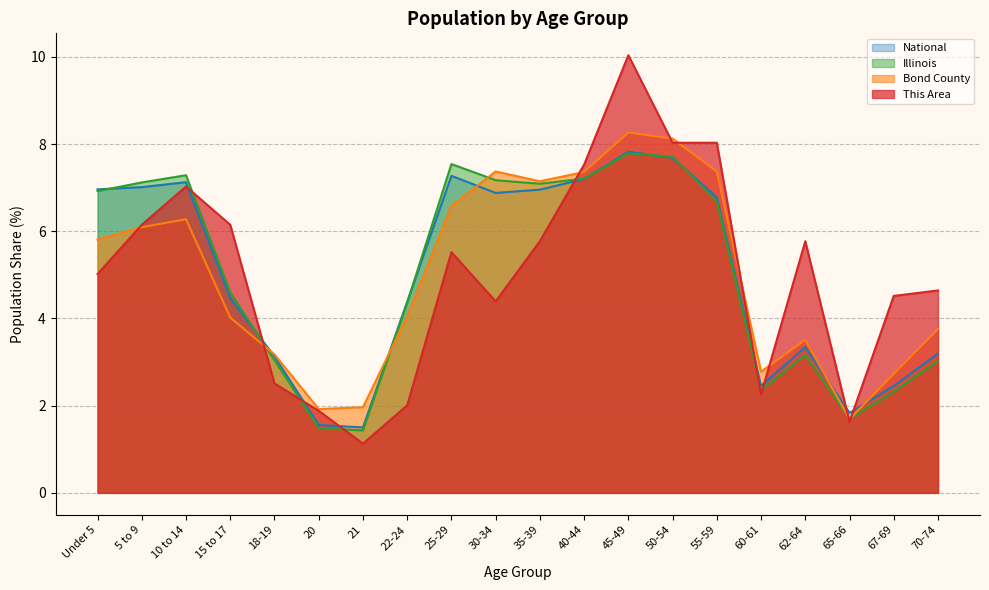

What is the average value of the Illinois series?

5.0